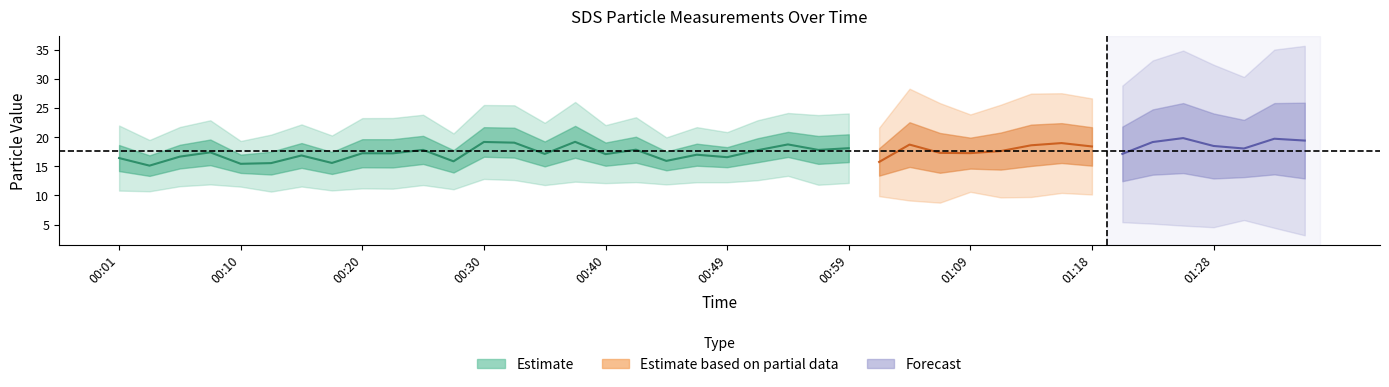

In SDS_P1, how many points are higher than both neighbors (excluding endpoints)?

12